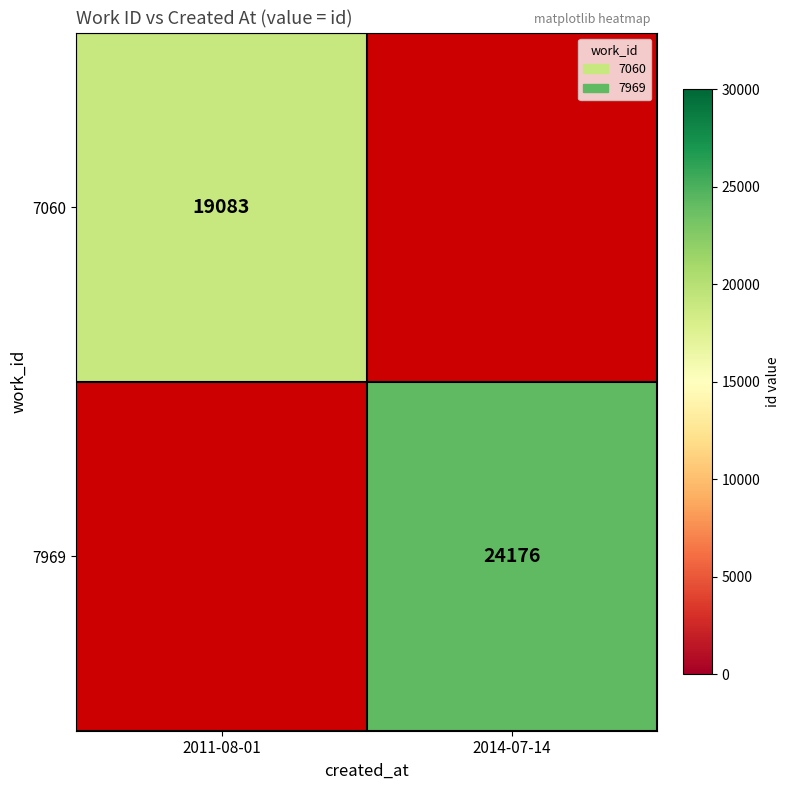

The value of 7060 at 2011-08-01 is 11447. True or false?

False